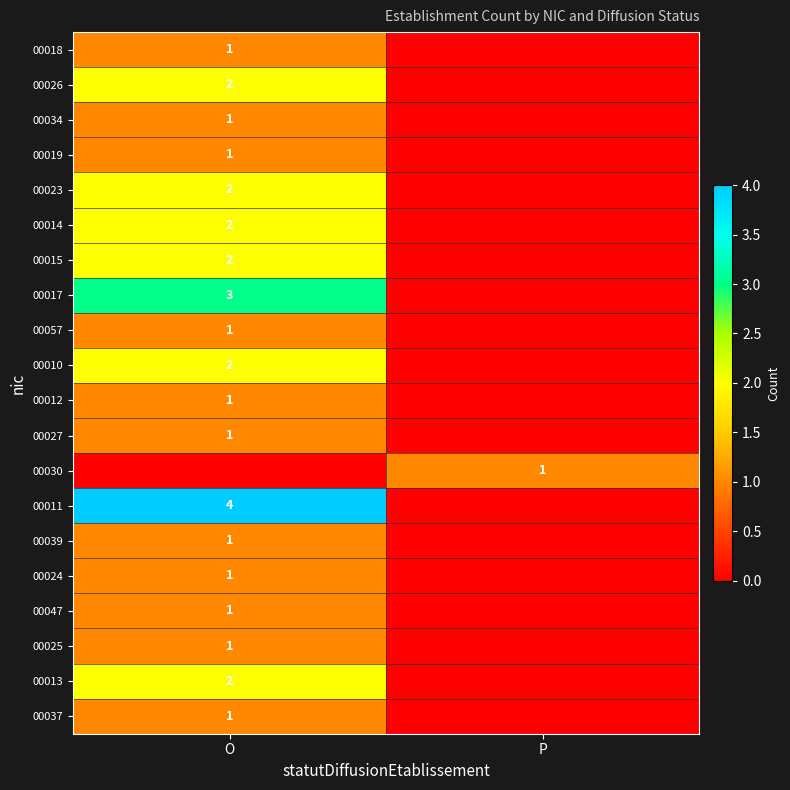

Which label corresponds to the largest value in the chart?

O